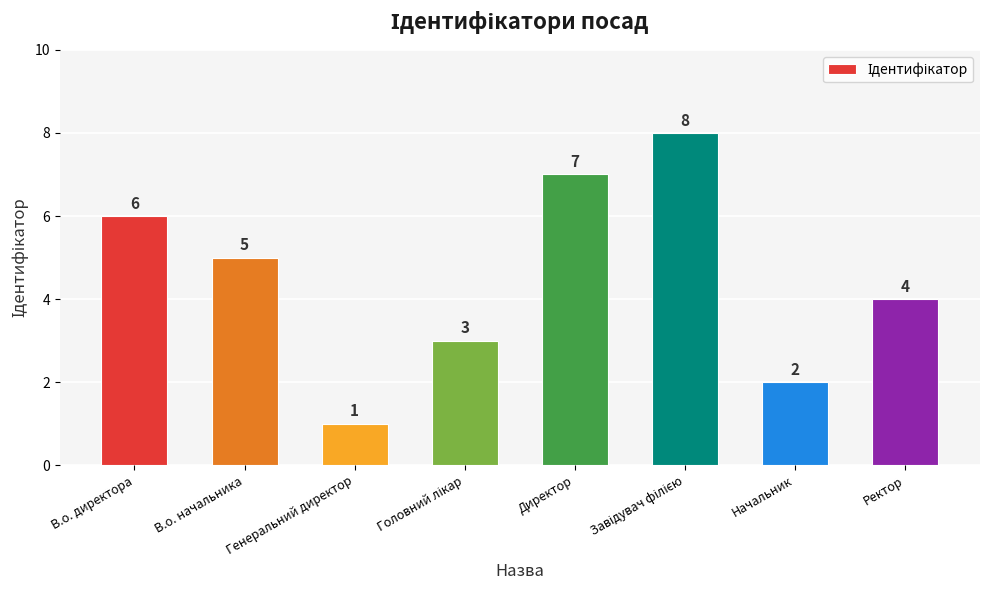

What is the greatest value displayed?

8